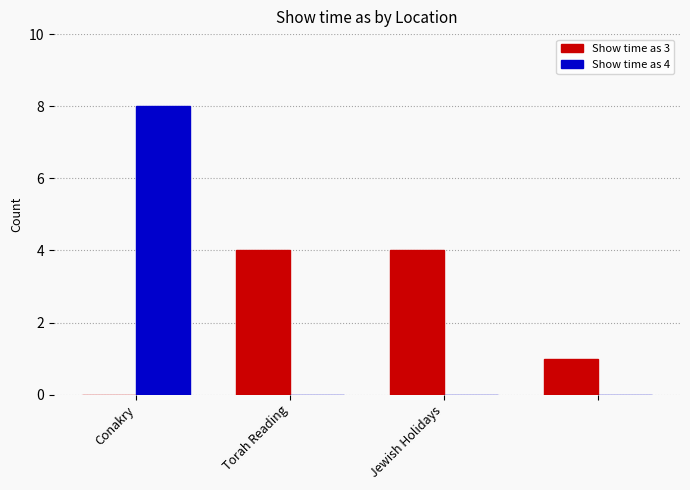

What is the sum of all Show time as 3 values?

9